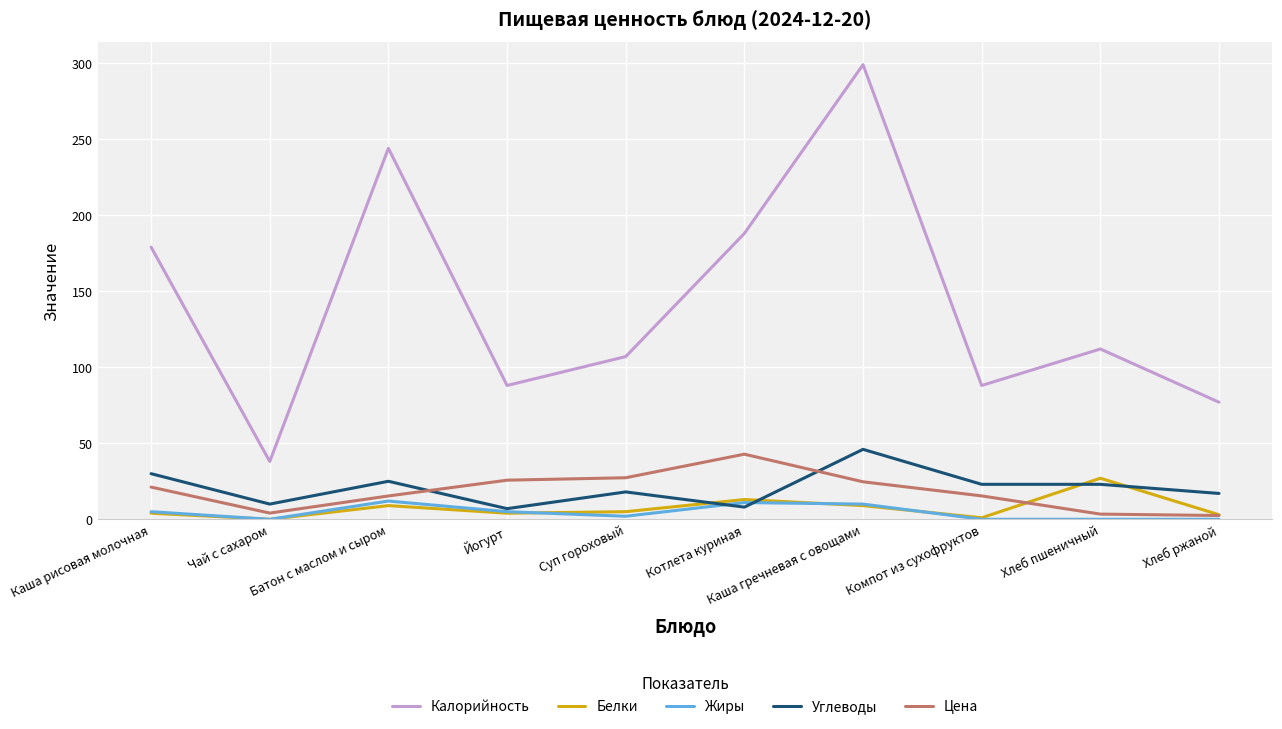

Is it true that Цена equals 25.7 at Йогурт?

True